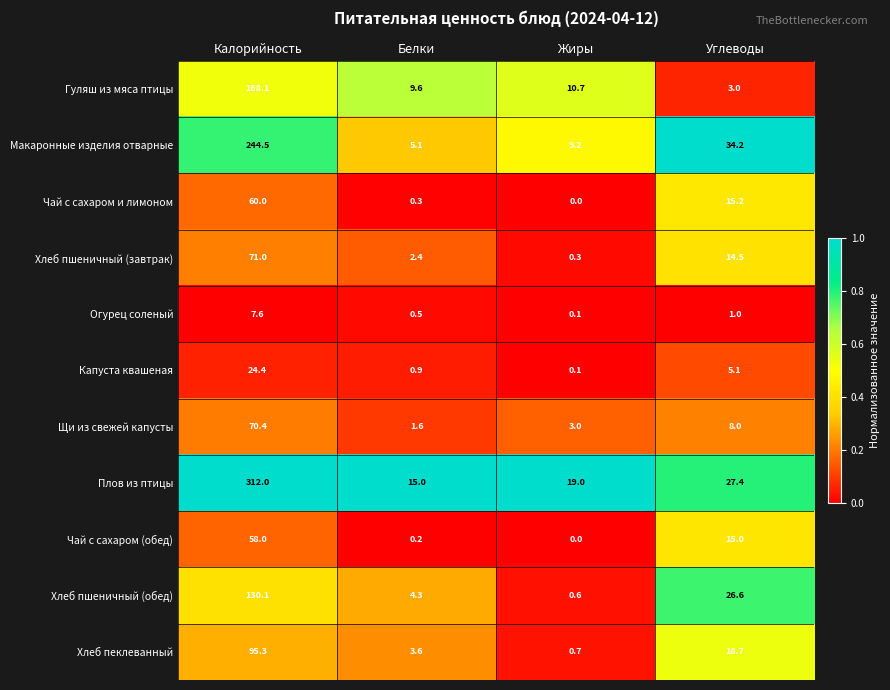

Is it true that Хлеб пшеничный (завтрак) equals 3.2 at Белки?

False